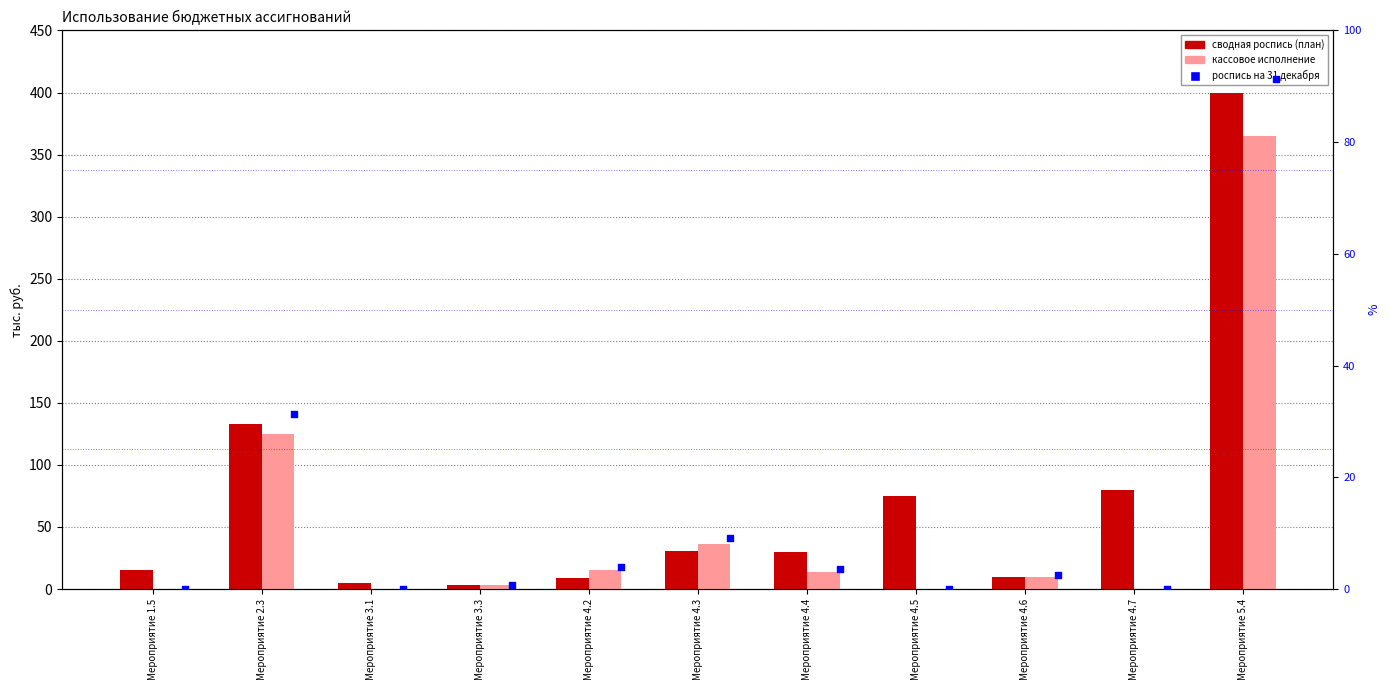

Is the value of роспись на 31 декабря at Мероприятие 4.4 greater than the value of сводная роспись (план) at Мероприятие 4.5?

No